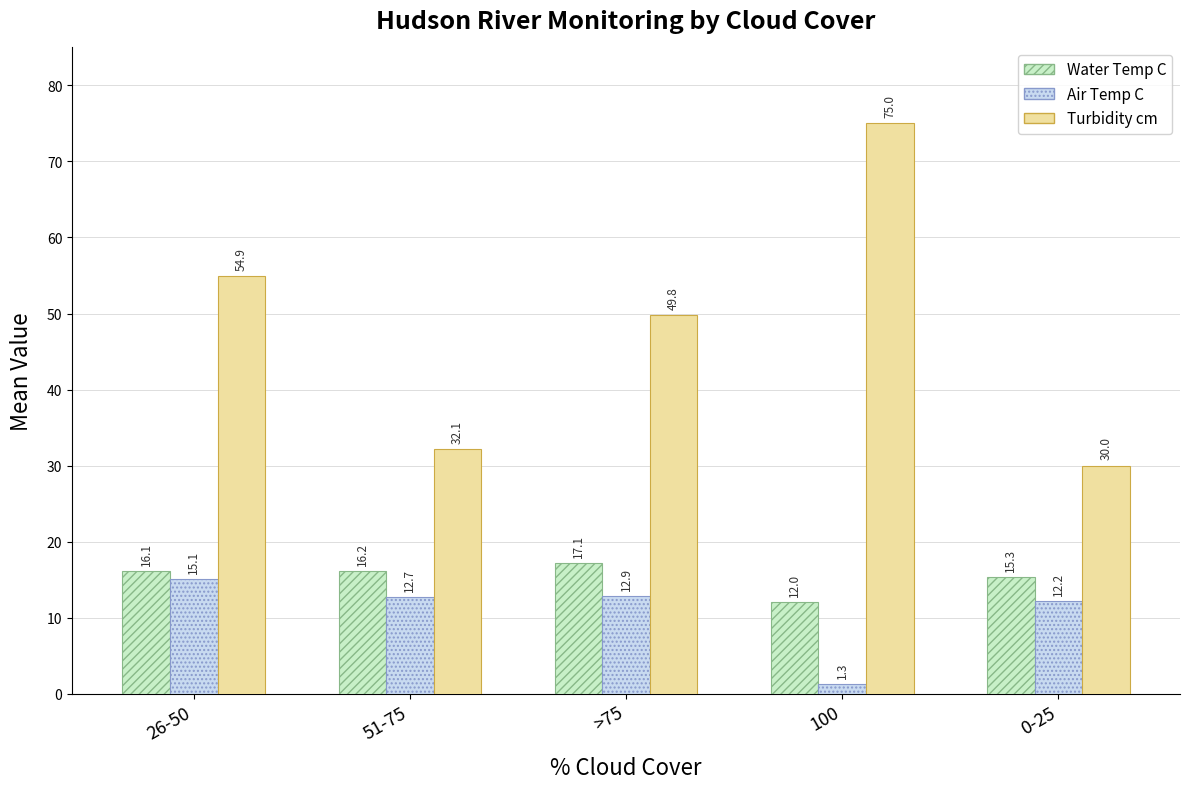

What is the sum of the Turbidity cm values at 0-25 and 26-50?

84.9